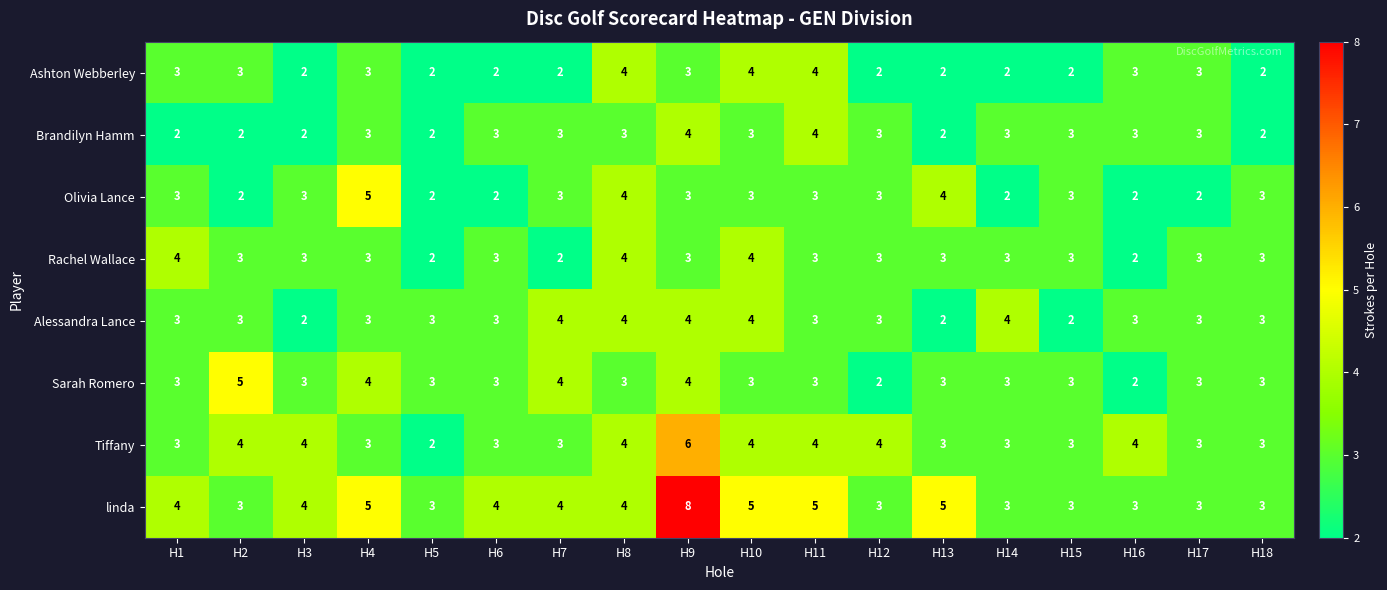

Which series has the largest range (max minus min)?

linda